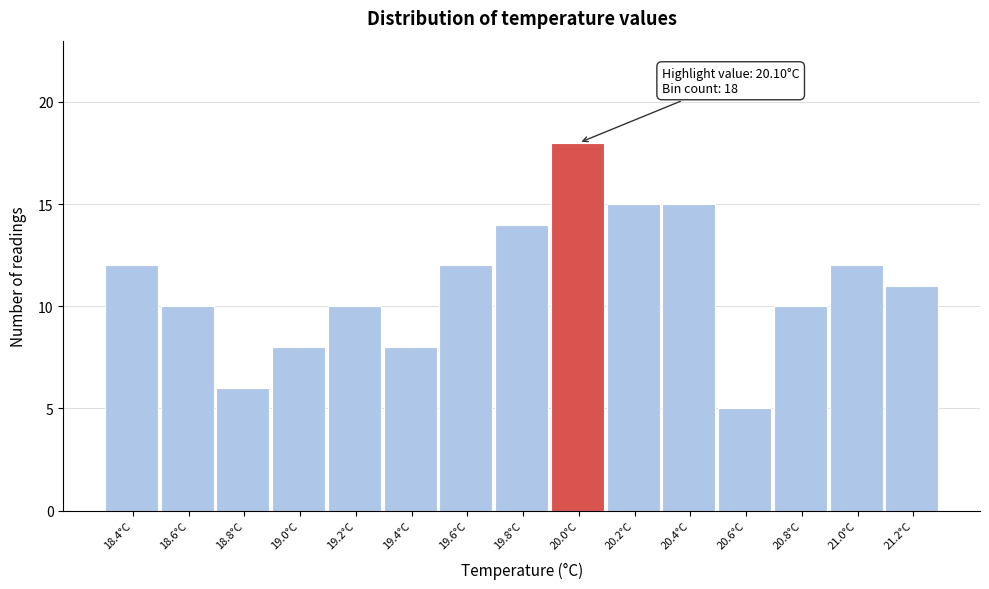

Reading left to right, list all the values displayed in this chart.

18.4°C=12	18.6°C=10	18.8°C=6	19.0°C=8	19.2°C=10	19.4°C=8	19.6°C=12	19.8°C=14	20.0°C=18	20.2°C=15	20.4°C=15	20.6°C=5	20.8°C=10	21.0°C=12	21.2°C=11